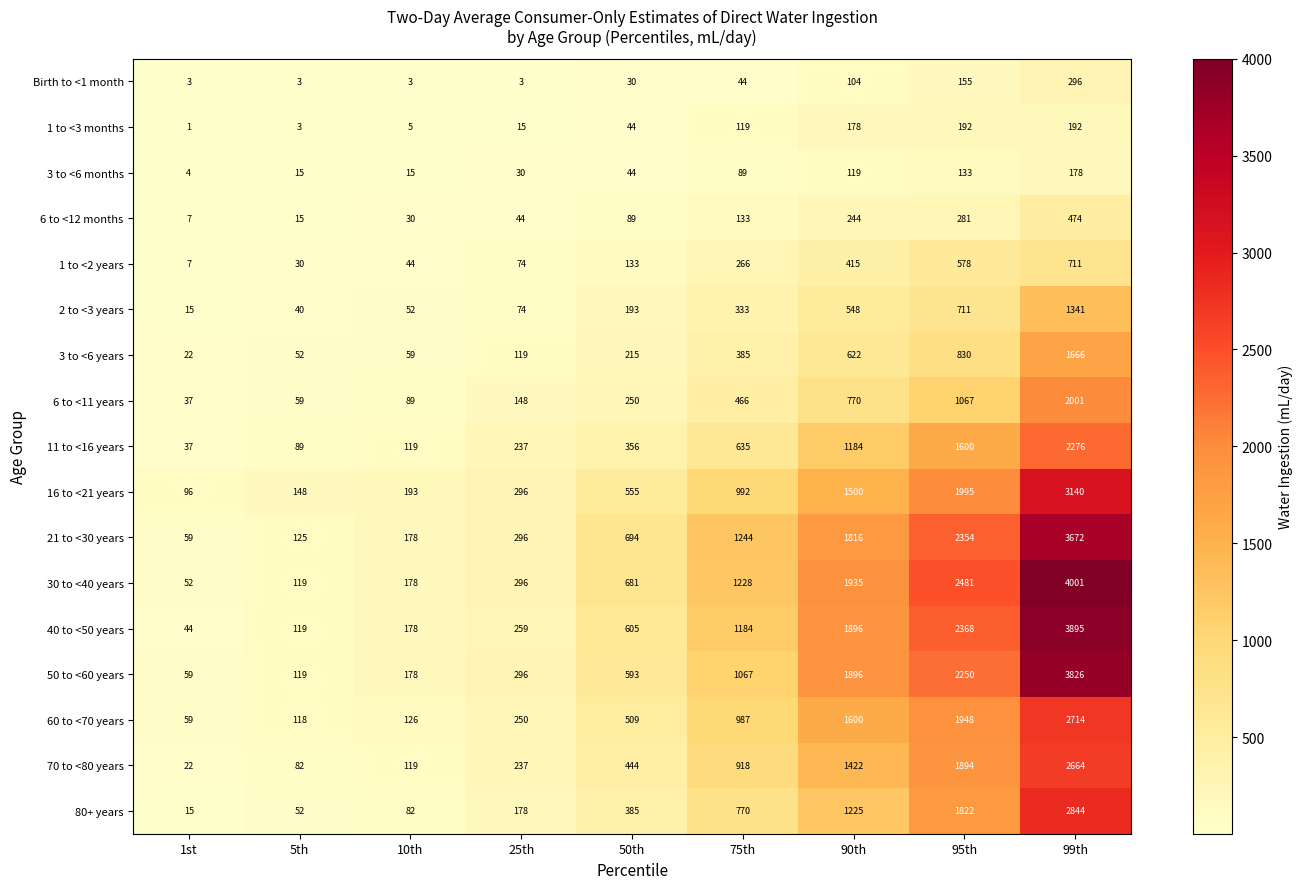

Which series has the largest range (max minus min)?

30 to <40 years